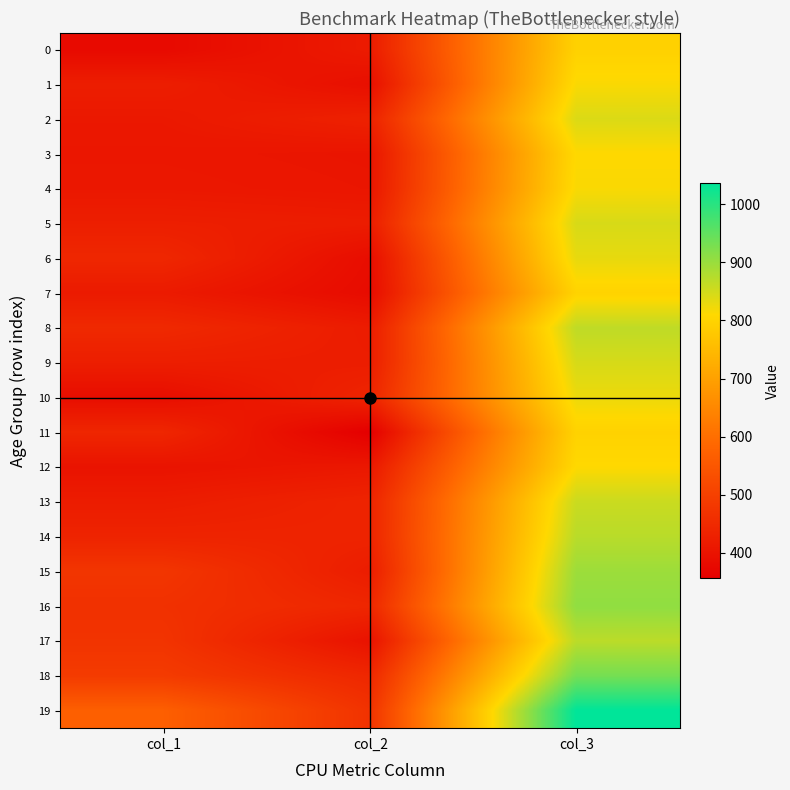

How many distinct data groups are displayed?

20